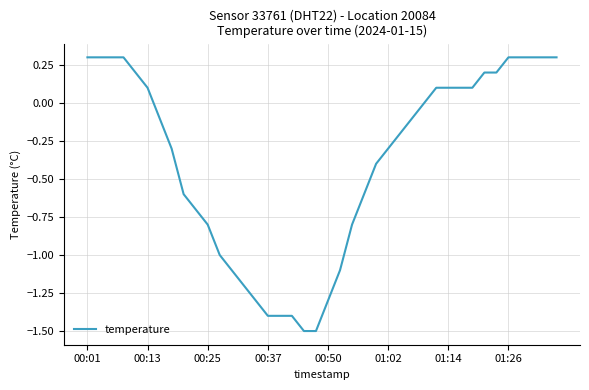

Reading left to right, transcribe all the data shown in this chart.

0.3	0.3	0.3	0.3	0.2	0.1	-0.1	-0.3	-0.6	-0.7	-0.8	-1.0	-1.1	-1.2	-1.3	-1.4	-1.4	-1.4	-1.5	-1.5	-1.3	-1.1	-0.8	-0.6	-0.4	-0.3	-0.2	-0.1	0.0	0.1	0.1	0.1	0.1	0.2	0.2	0.3	0.3	0.3	0.3	0.3